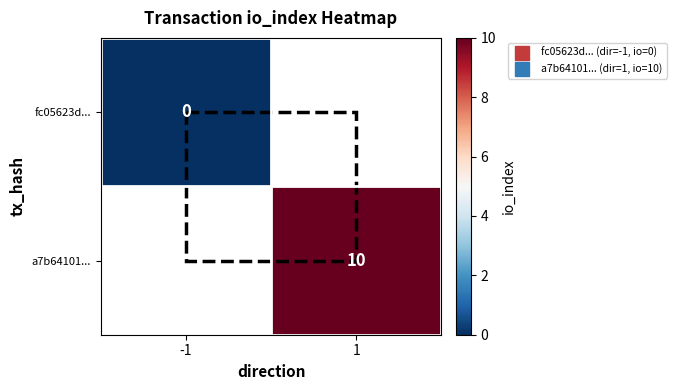

Is the value of a7b64101... at 1 greater than the value of fc05623d... at -1?

Yes